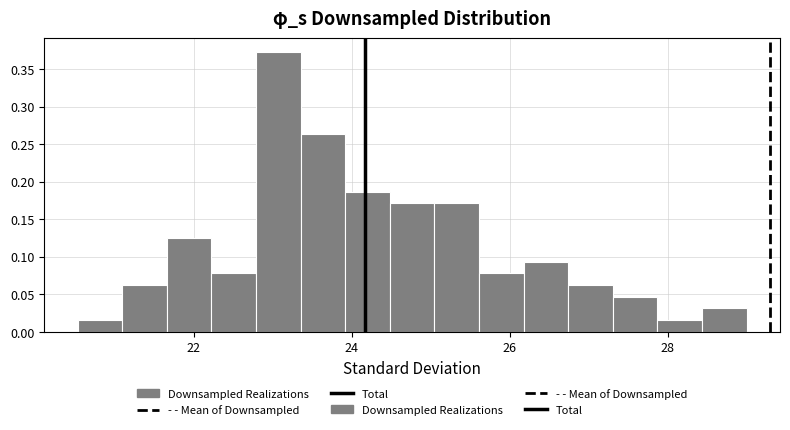

Read against the x-axis, roughly where is the centre of the tallest bar?

23.0